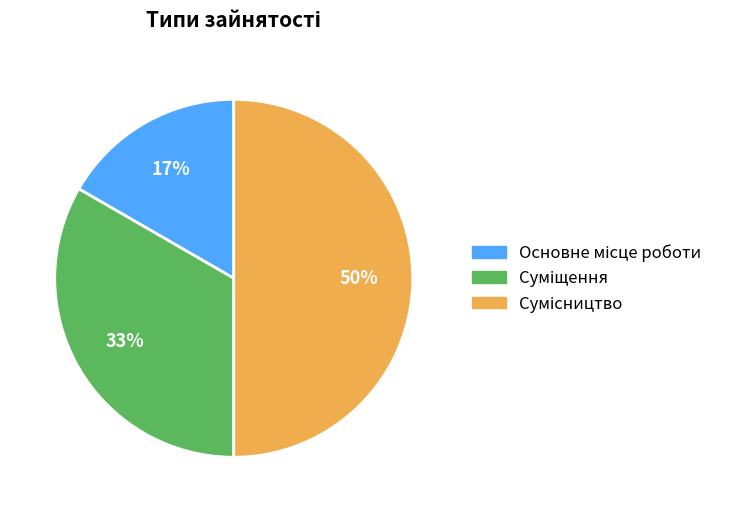

To the nearest percent, what is the average slice percentage?

33%